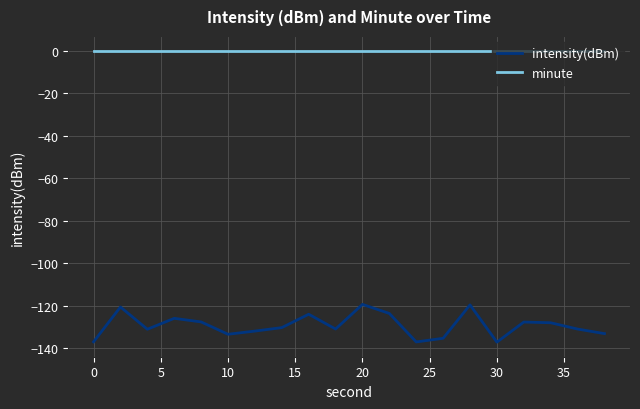

What is the minimum value shown in the chart?

-137.1